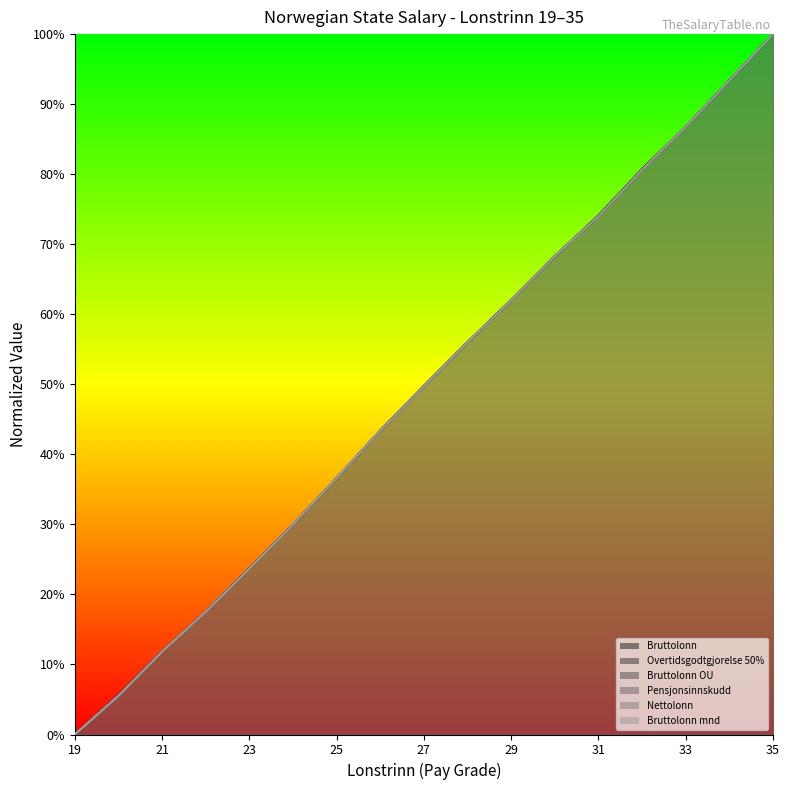

What is the difference between the maximum and second lowest values in the Overtidsgodtgjorelse 50% series?

0.9